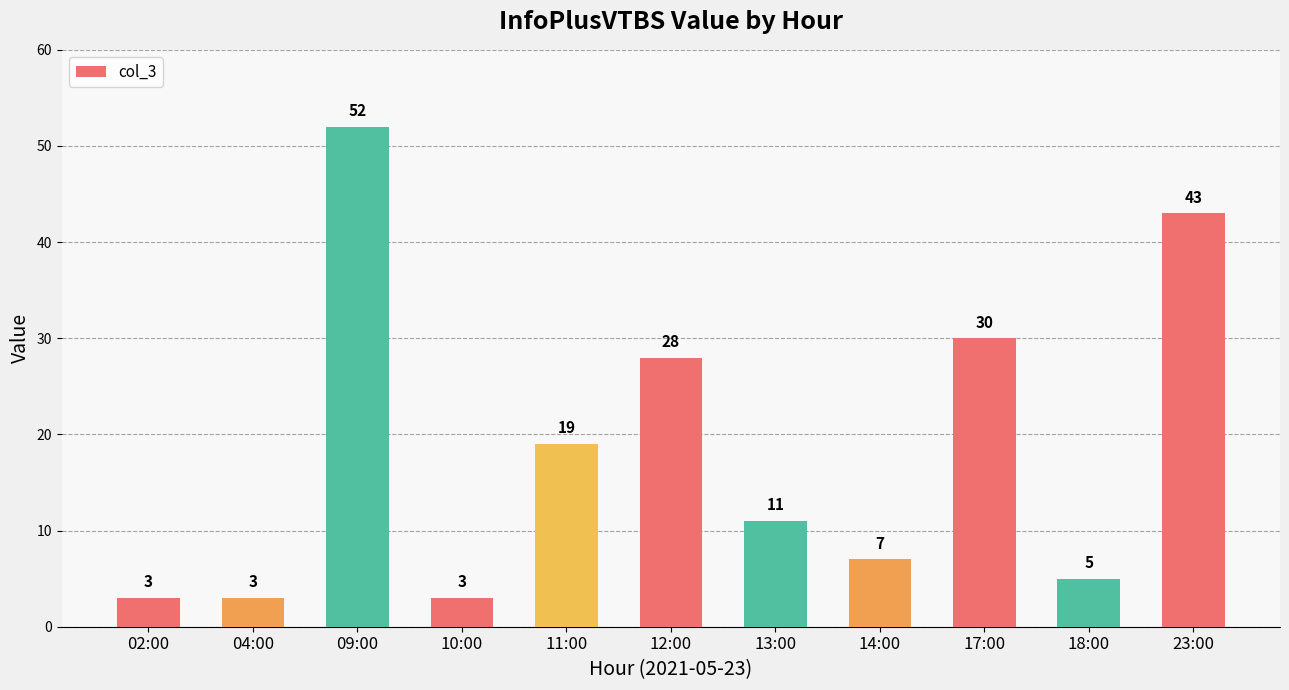

What is the difference between the second highest and second lowest values?

40